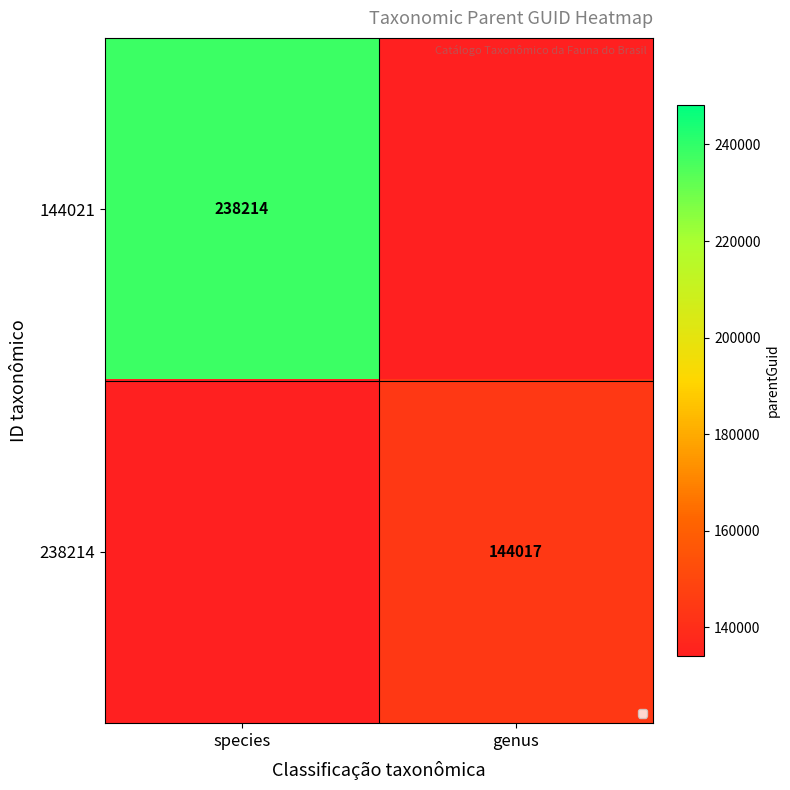

True or false: 144021 has a value of 238214 at species.

True